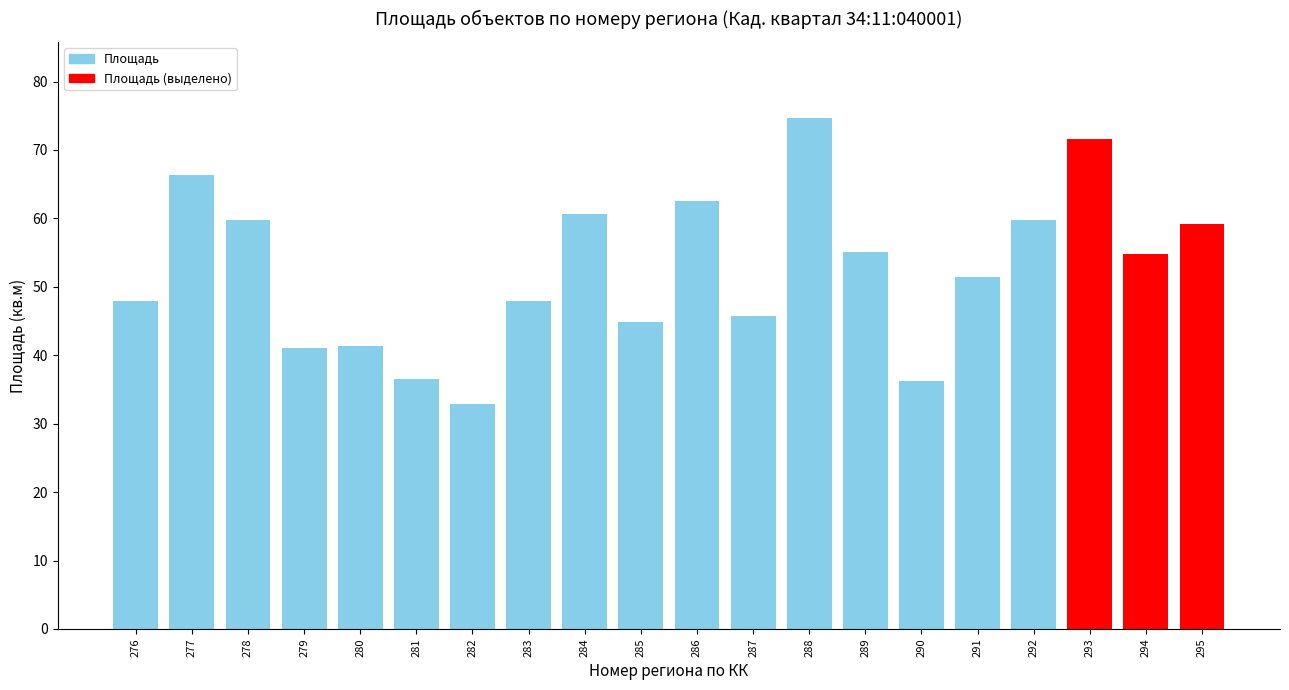

What is the average value?

52.5